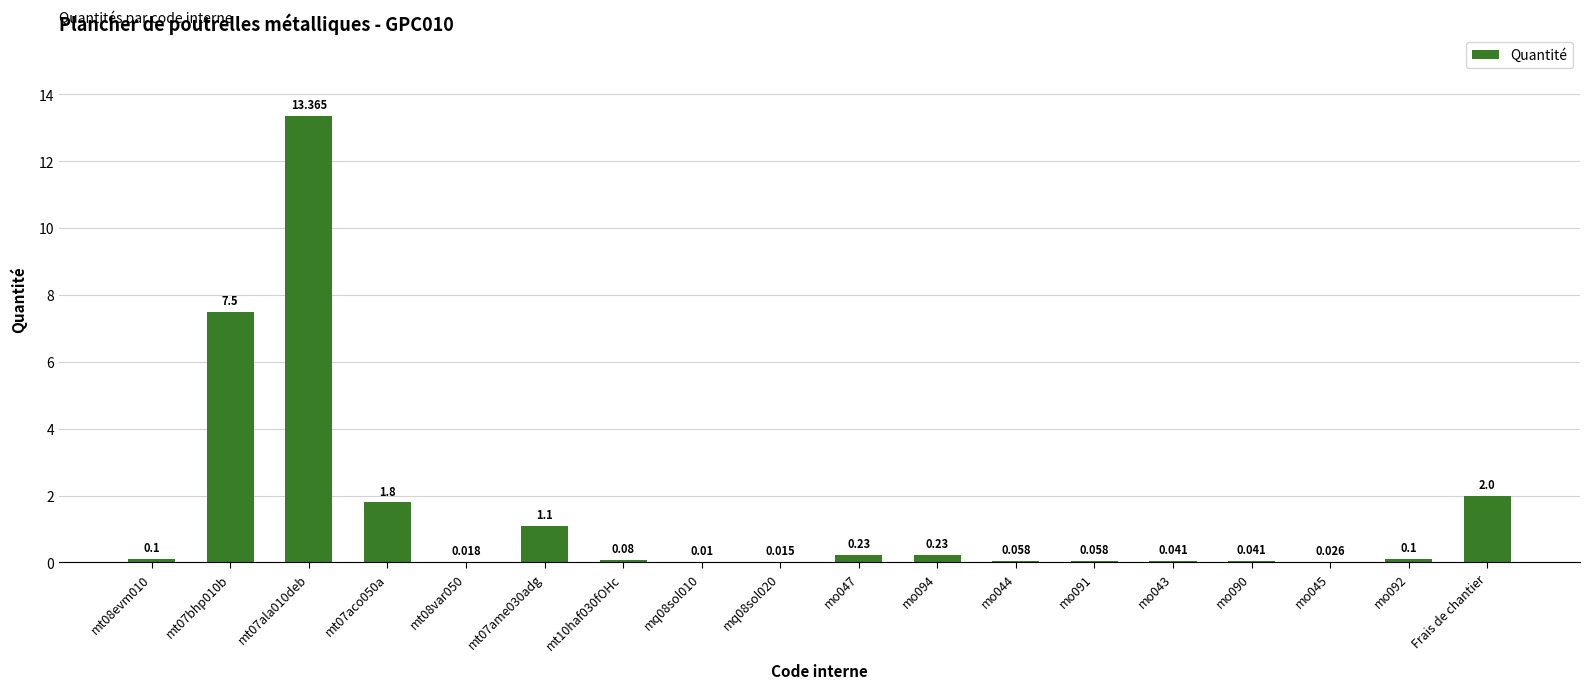

What is the sum of the values at mt07bhp010b and mt08var050?

7.5